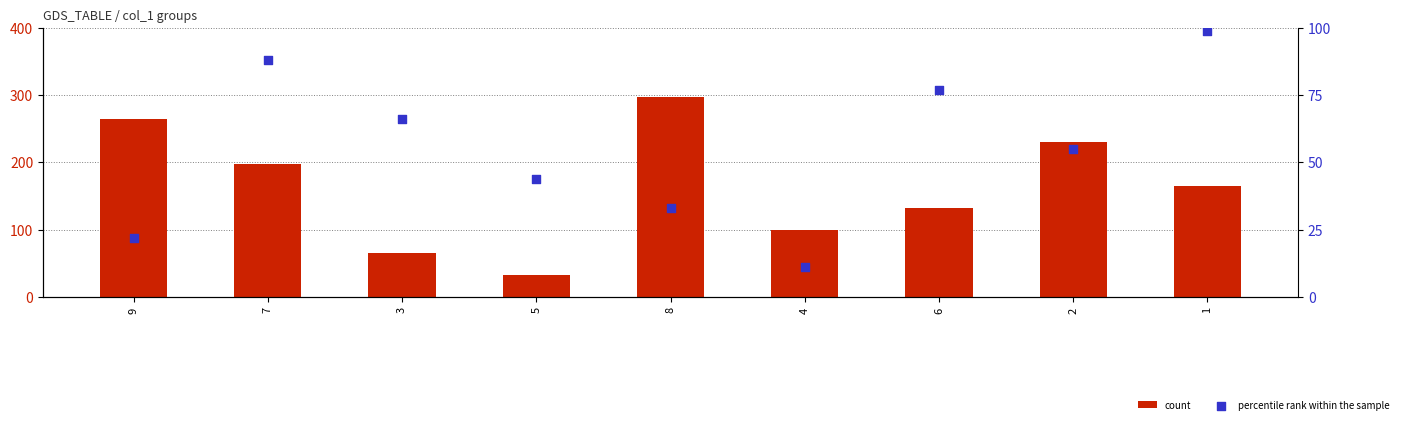

What are all the series names shown in the legend?

count, percentile rank within the sample